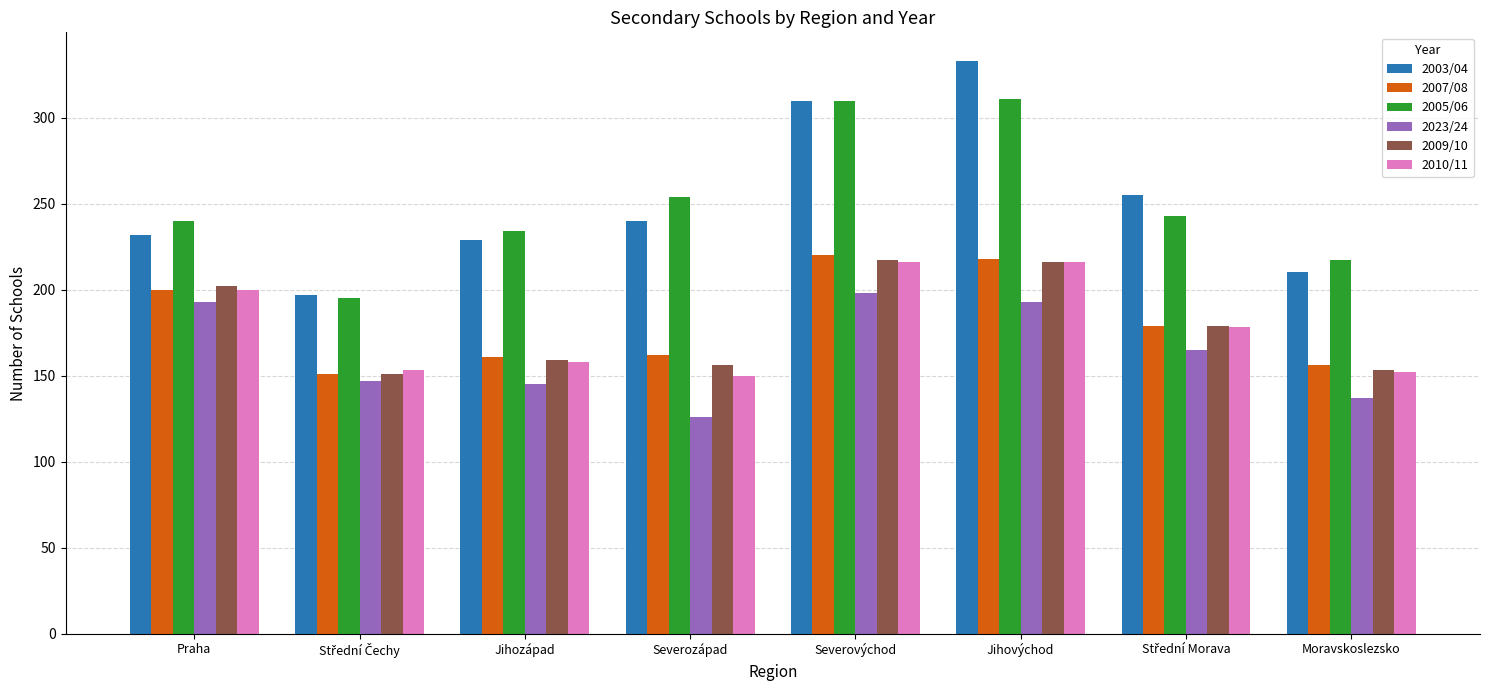

At how many categories does at least one series exceed 202?

7